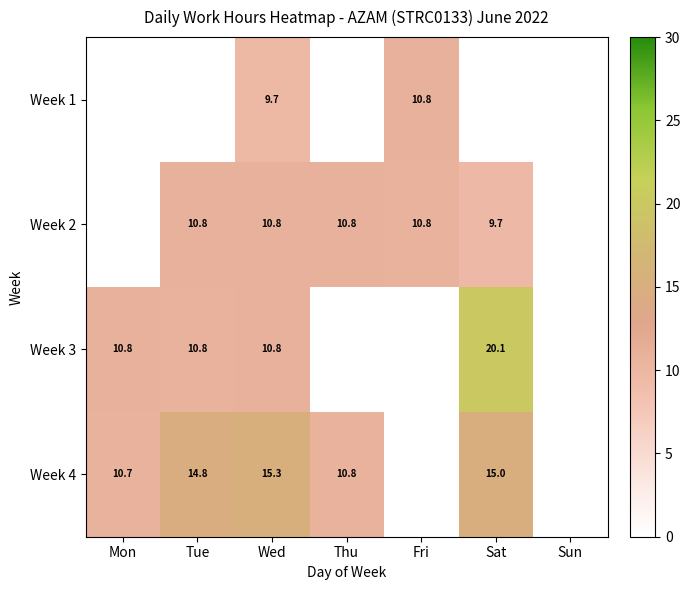

Is it true that Week 2 equals 10.8 at Thu?

True